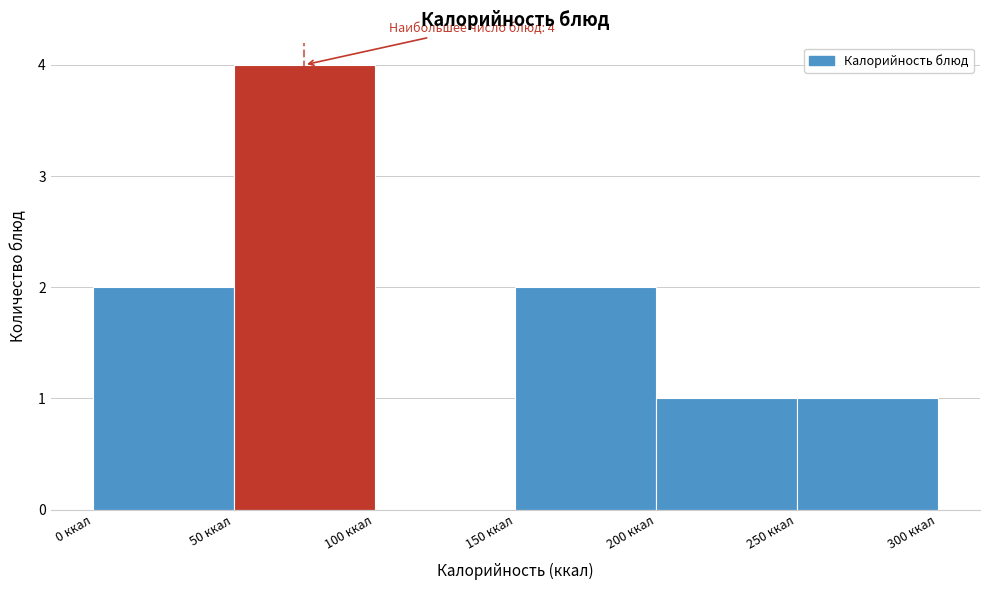

Which range on the x-axis has the tallest bar?

50 to 100